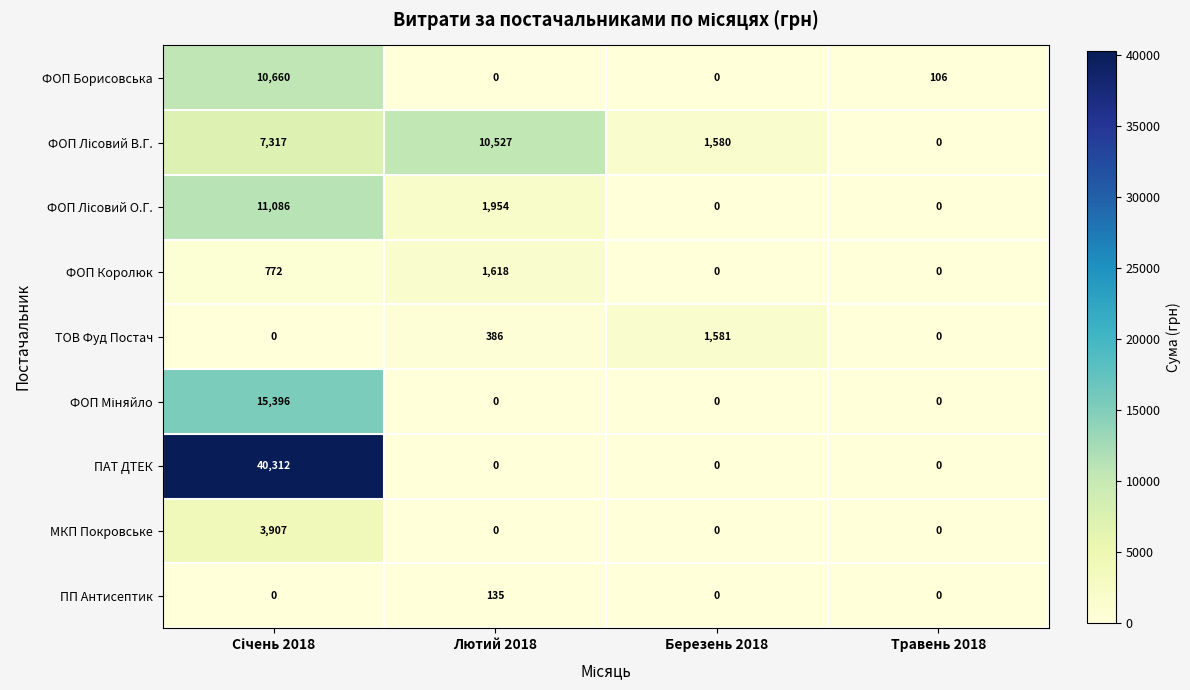

What is the total value across all series at Лютий 2018?

14620